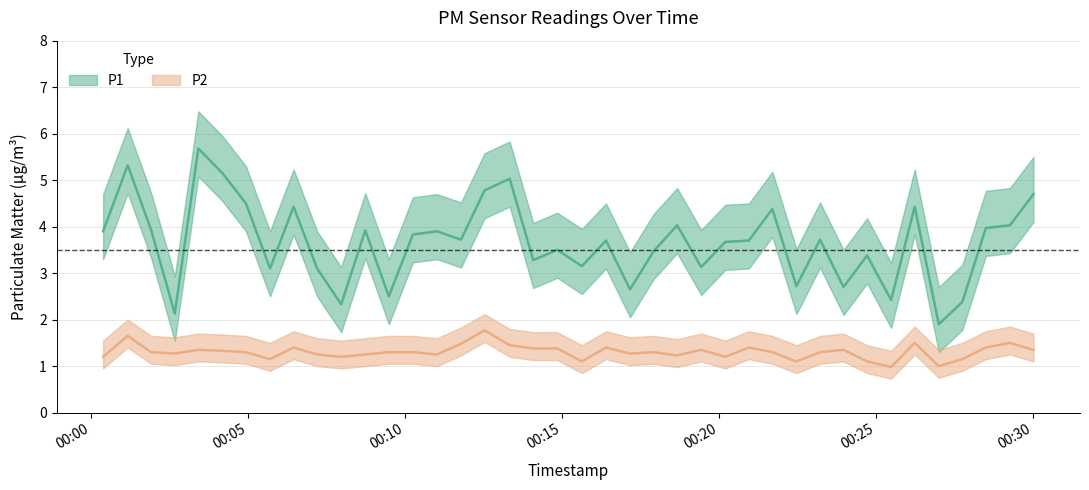

Rank the series by their average value, from highest to lowest.

P1, P2